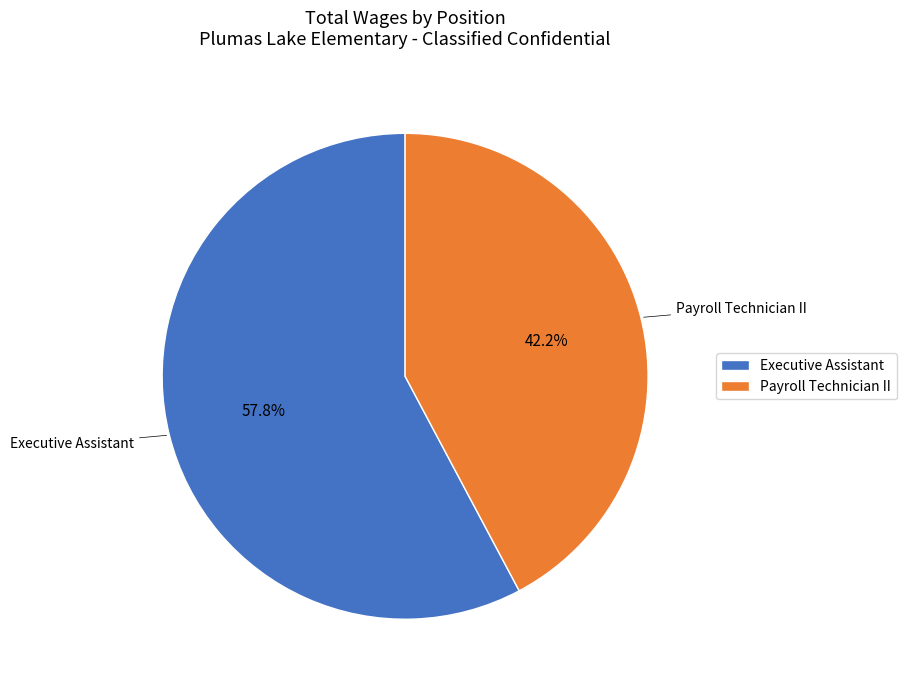

Count the number of slices in the pie.

2